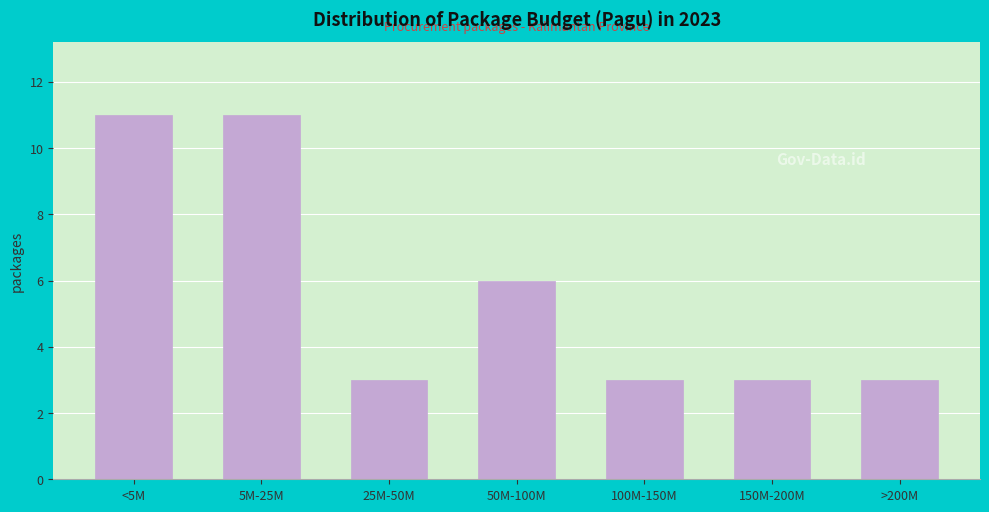

Reading left to right, what are all the values shown in this chart?

<5M=11	5M-25M=11	25M-50M=3	50M-100M=6	100M-150M=3	150M-200M=3	>200M=3